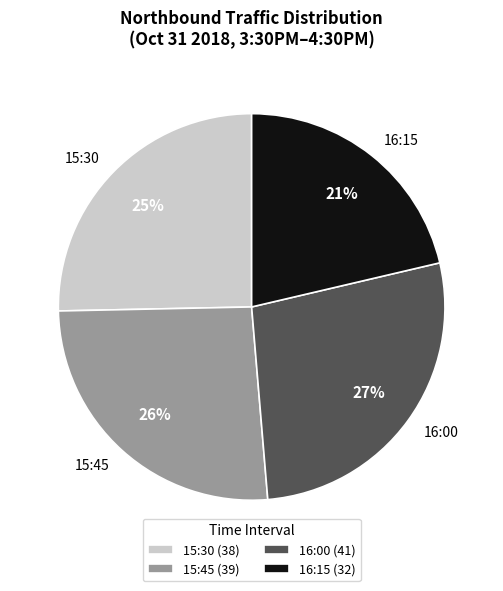

Which slice is the largest?

16:00